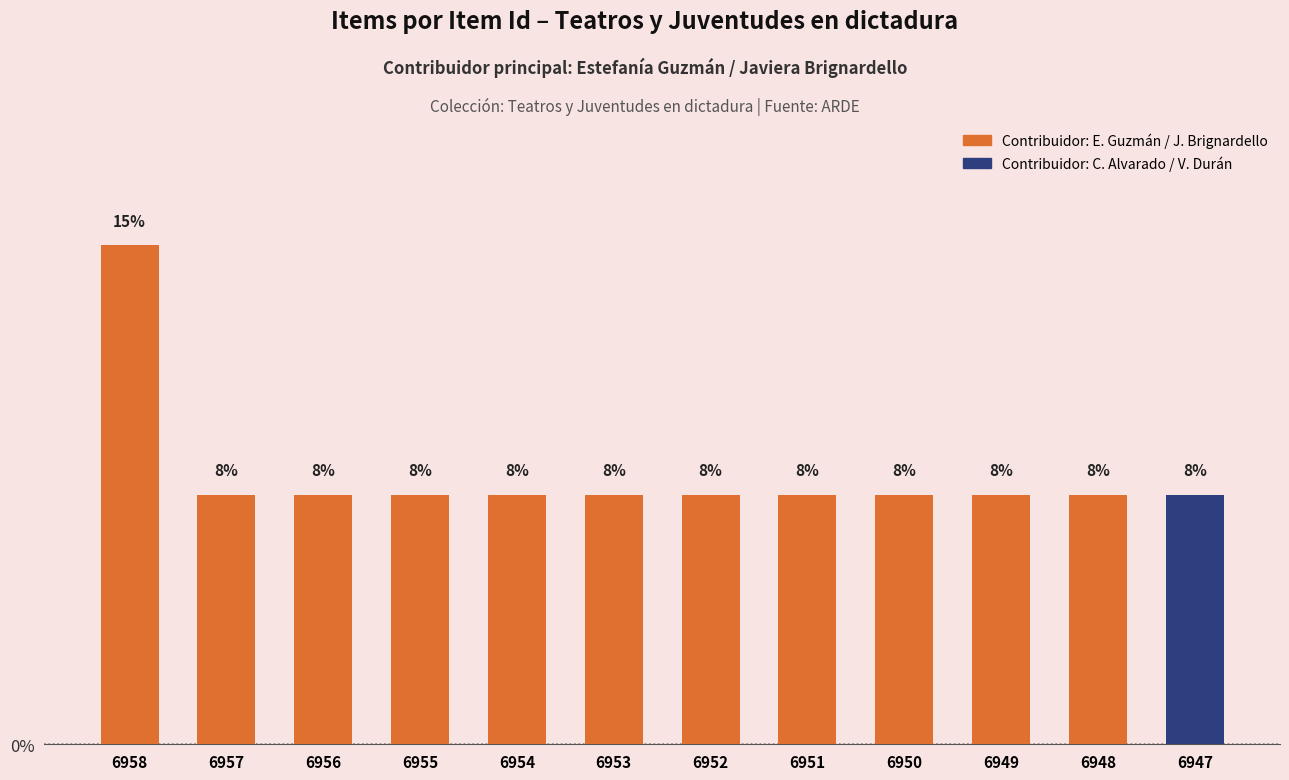

What is the sum of the values at 6956 and 6949?

15.4